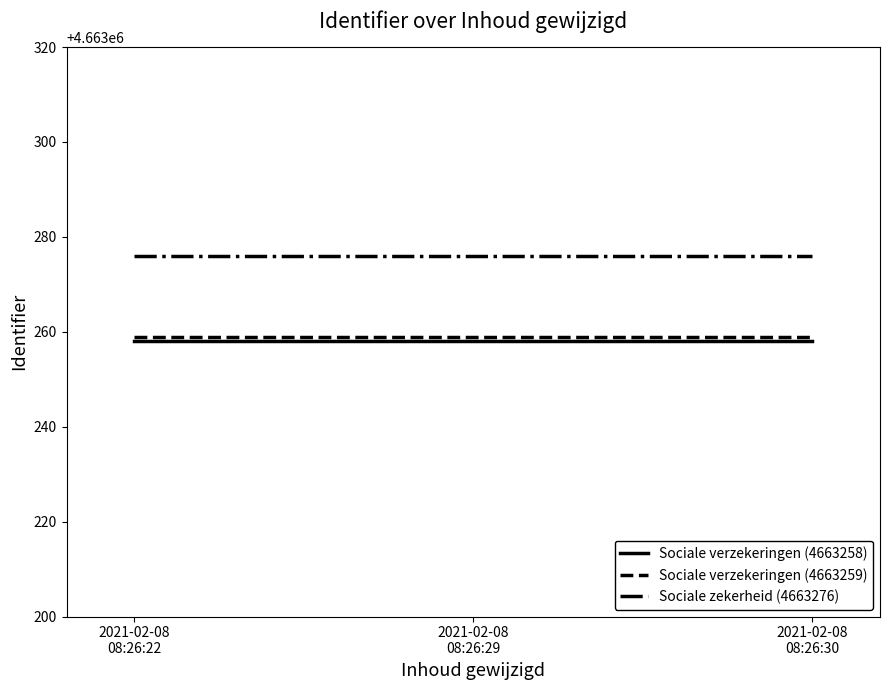

Reading left to right, extract all data points from this chart.

Sociale verzekeringen (4663258): 4663258	4663258	4663258
Sociale verzekeringen (4663259): 4663259	4663259	4663259
Sociale zekerheid (4663276): 4663276	4663276	4663276